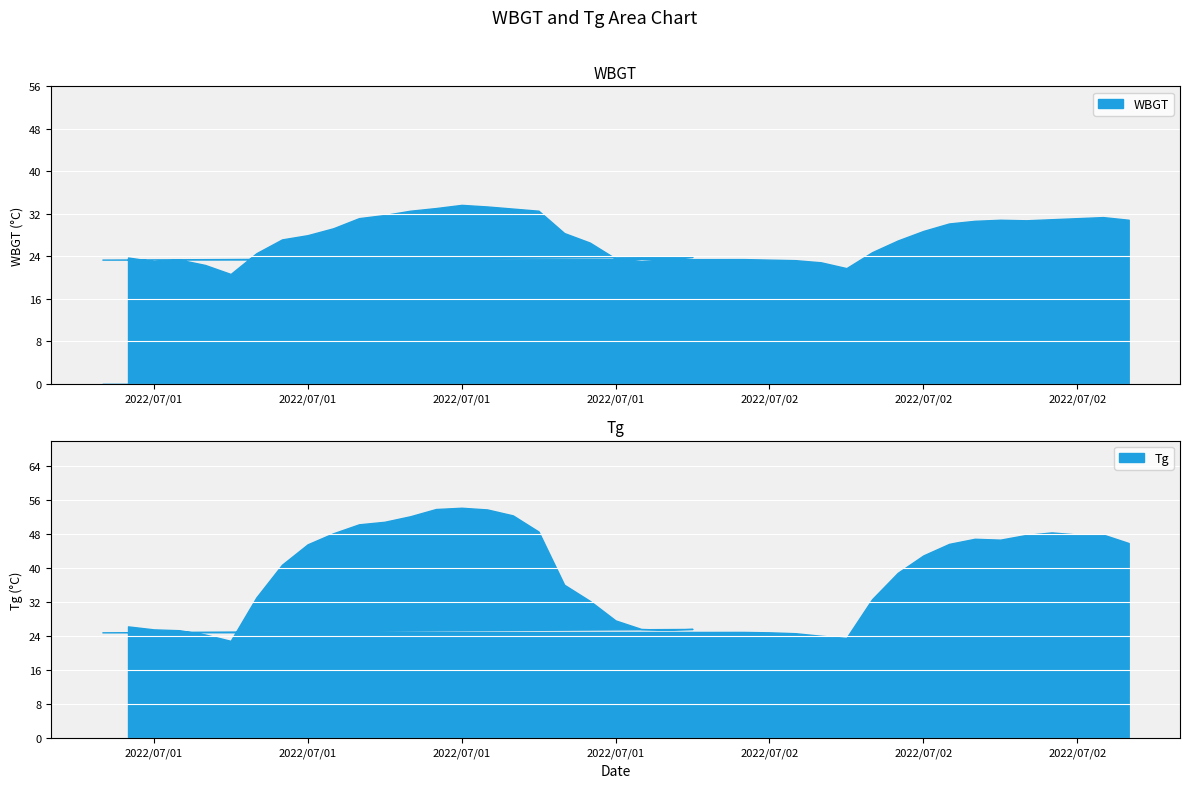

How many distinct data groups are displayed?

2